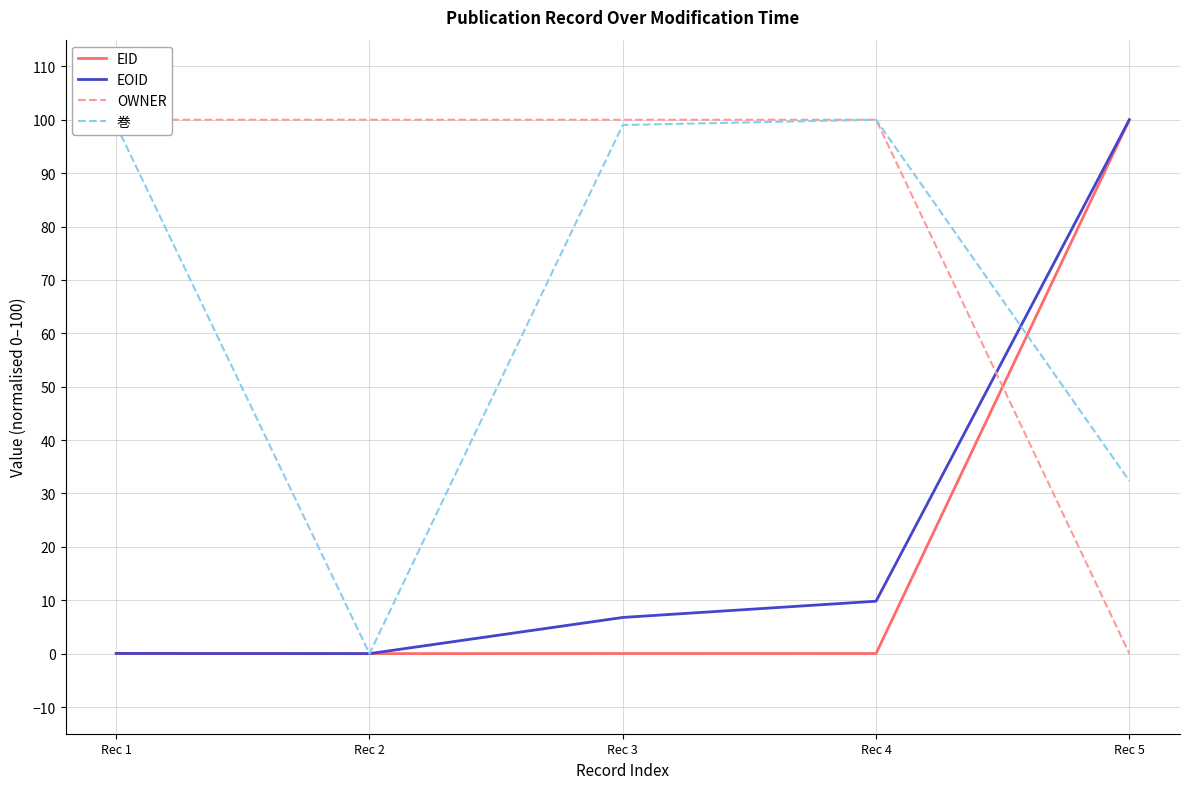

Where does the 巻 series first go above 99?

Rec 1